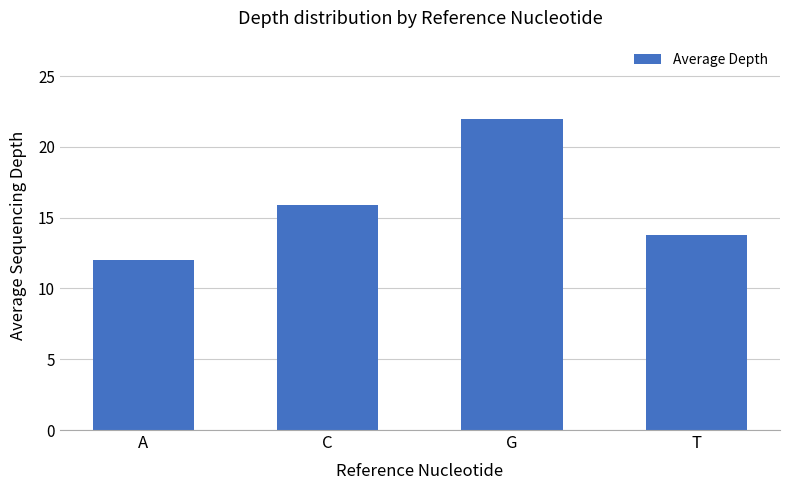

How many data points does each series have?

4